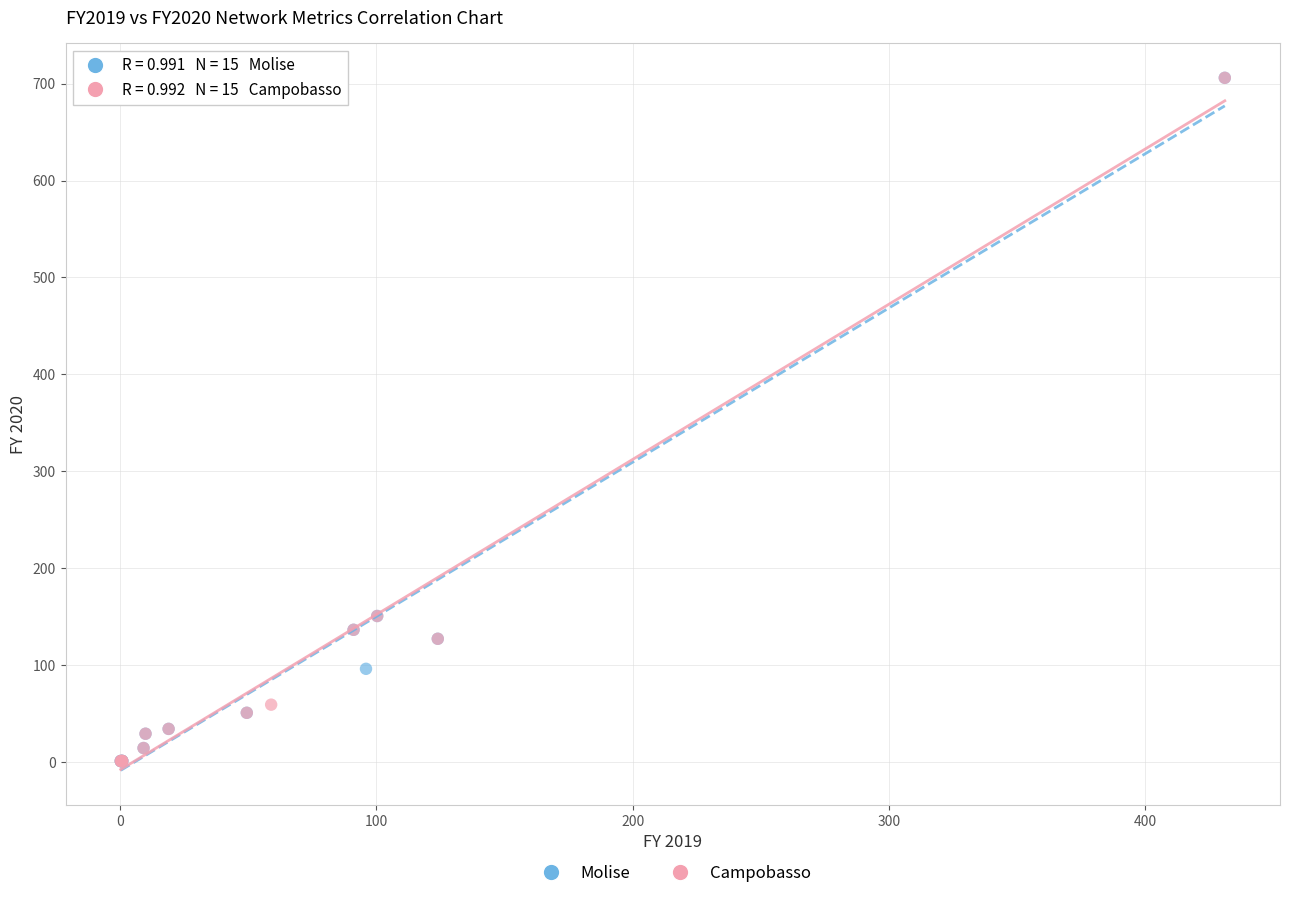

What are all the series names shown in the legend?

Molise, Campobasso